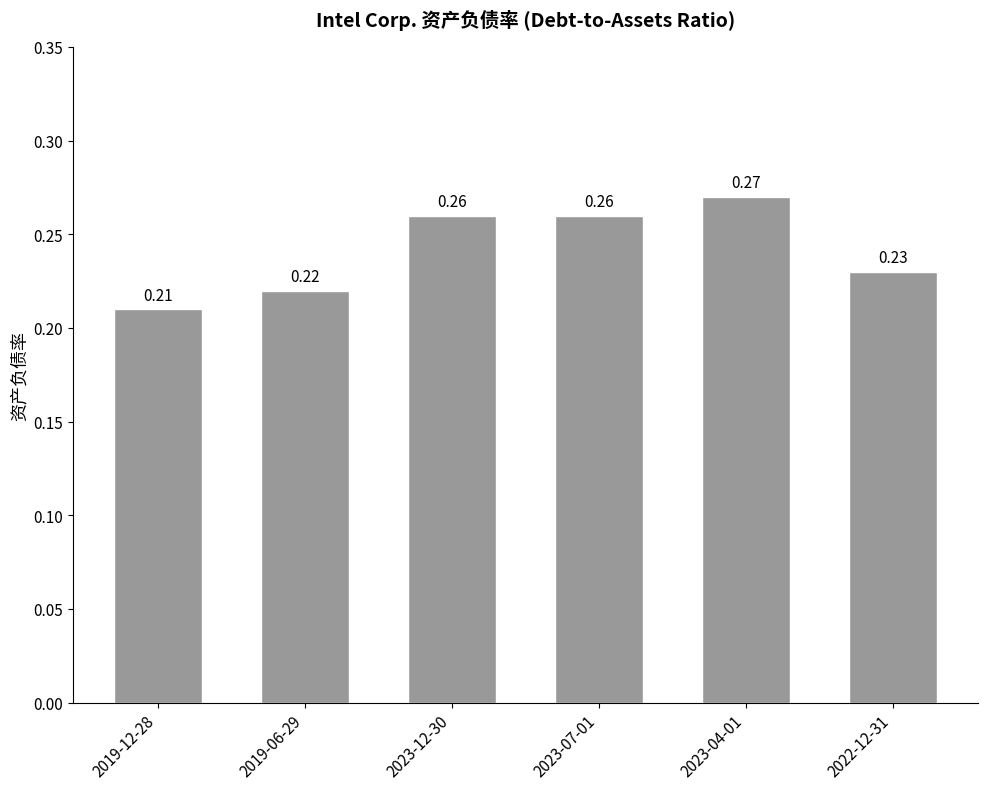

Which label corresponds to the smallest value in the chart?

2019-12-28